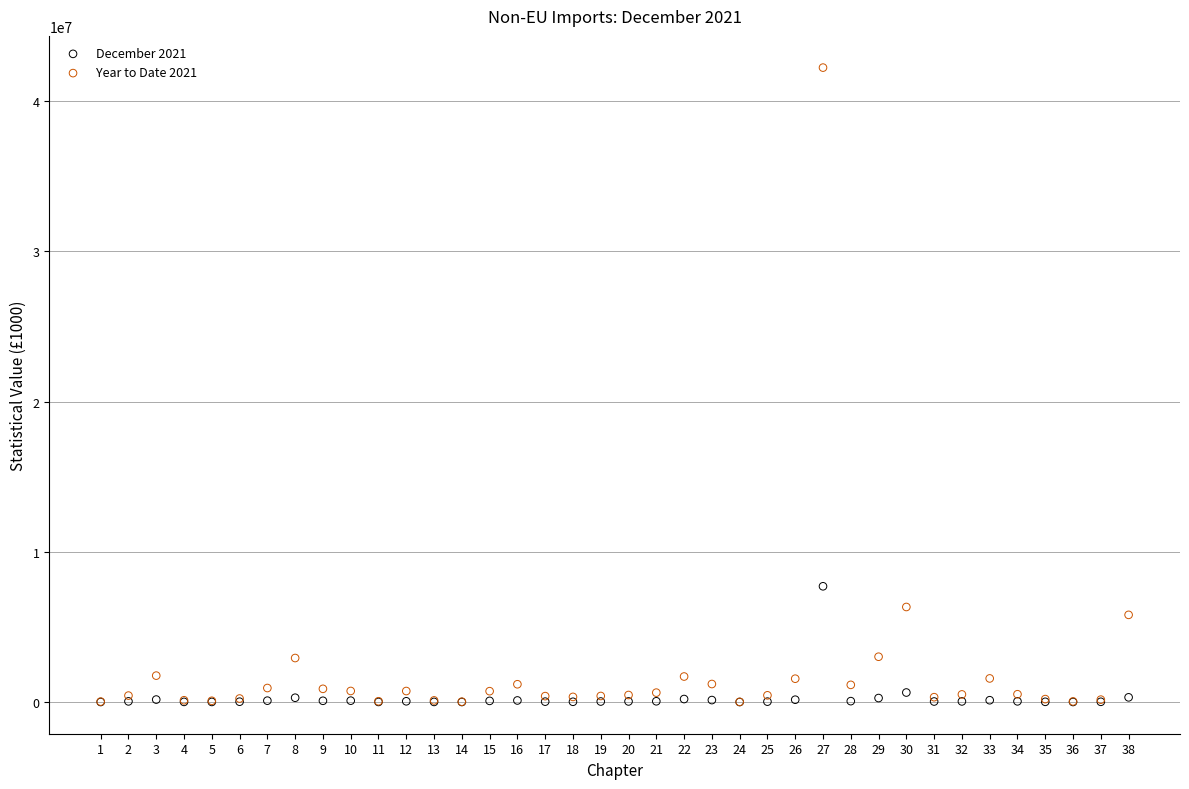

Across all series, what Y value is closest to 21120760?

7705345